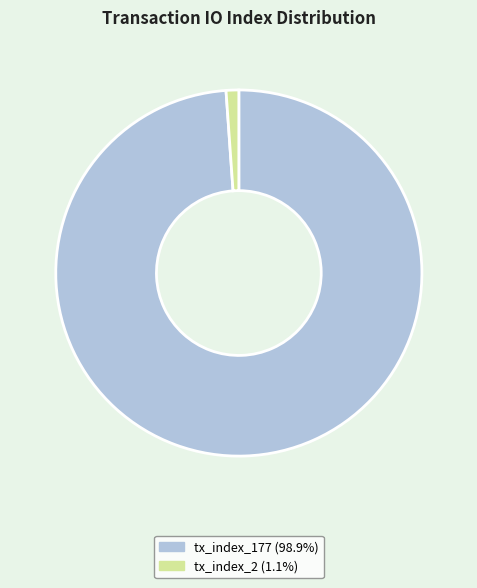

How many segments does this pie chart have?

2